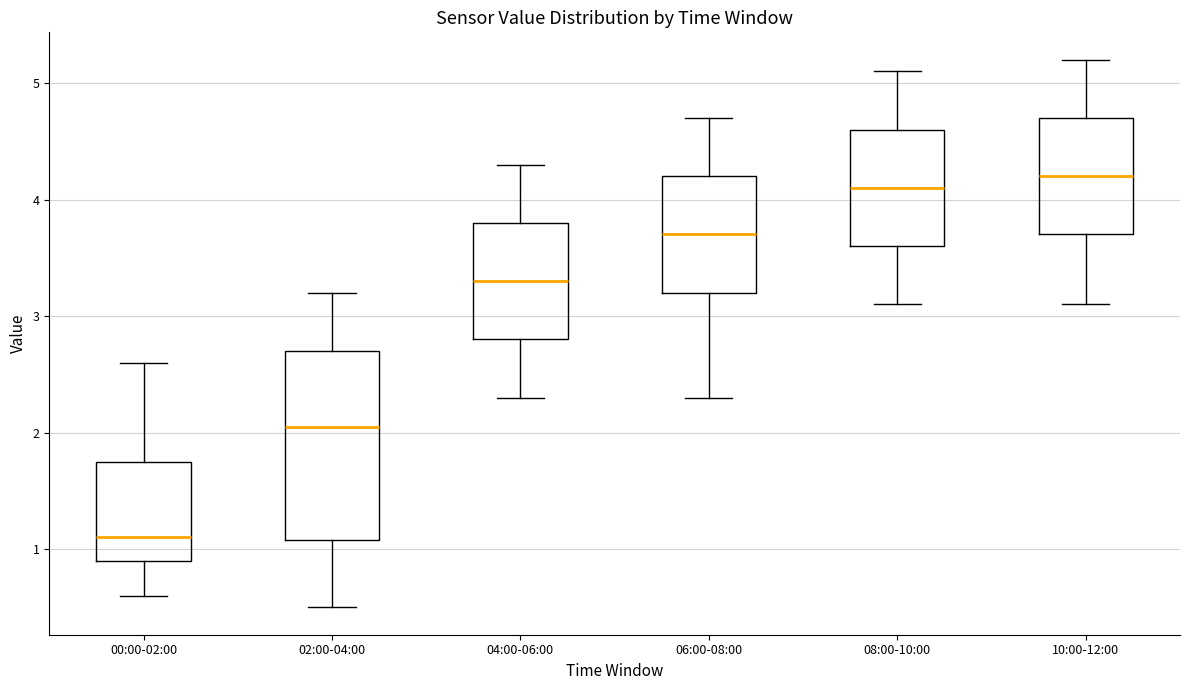

Which box is the tallest, from its lower edge to its upper edge?

02:00-04:00